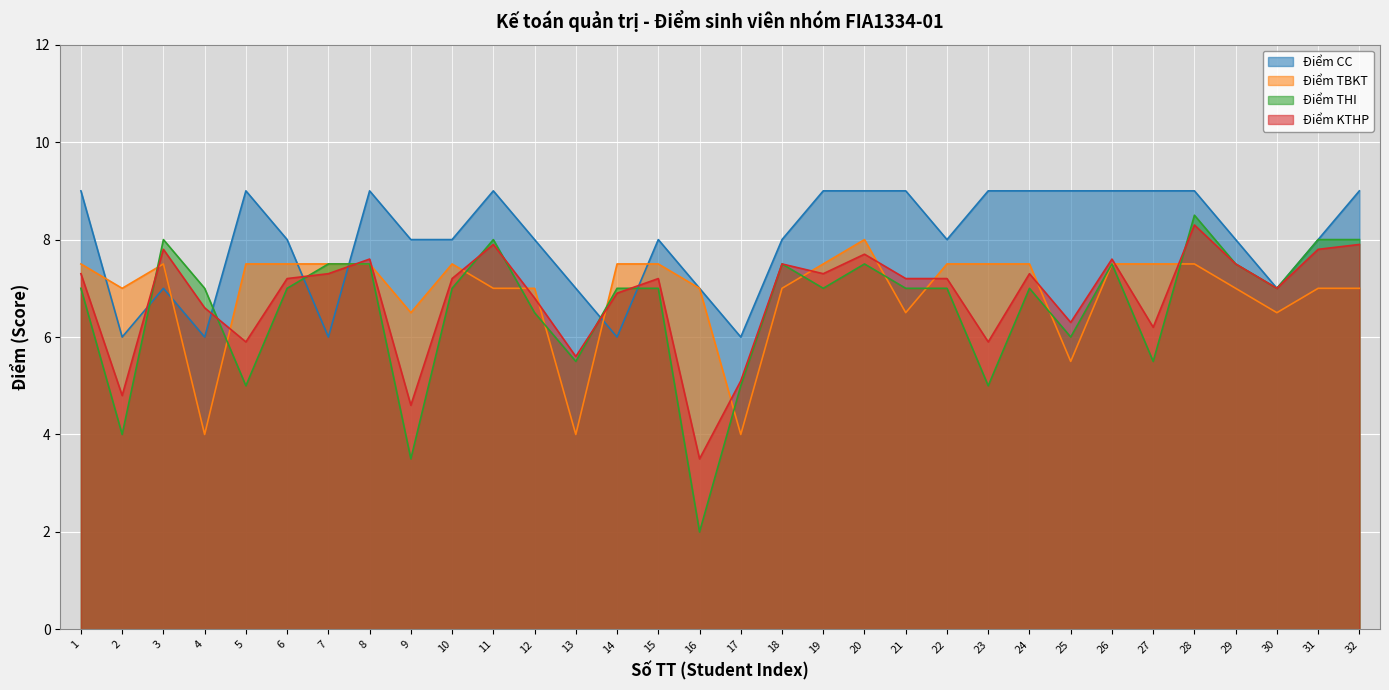

Where does the Điểm CC series first go above 8?

1